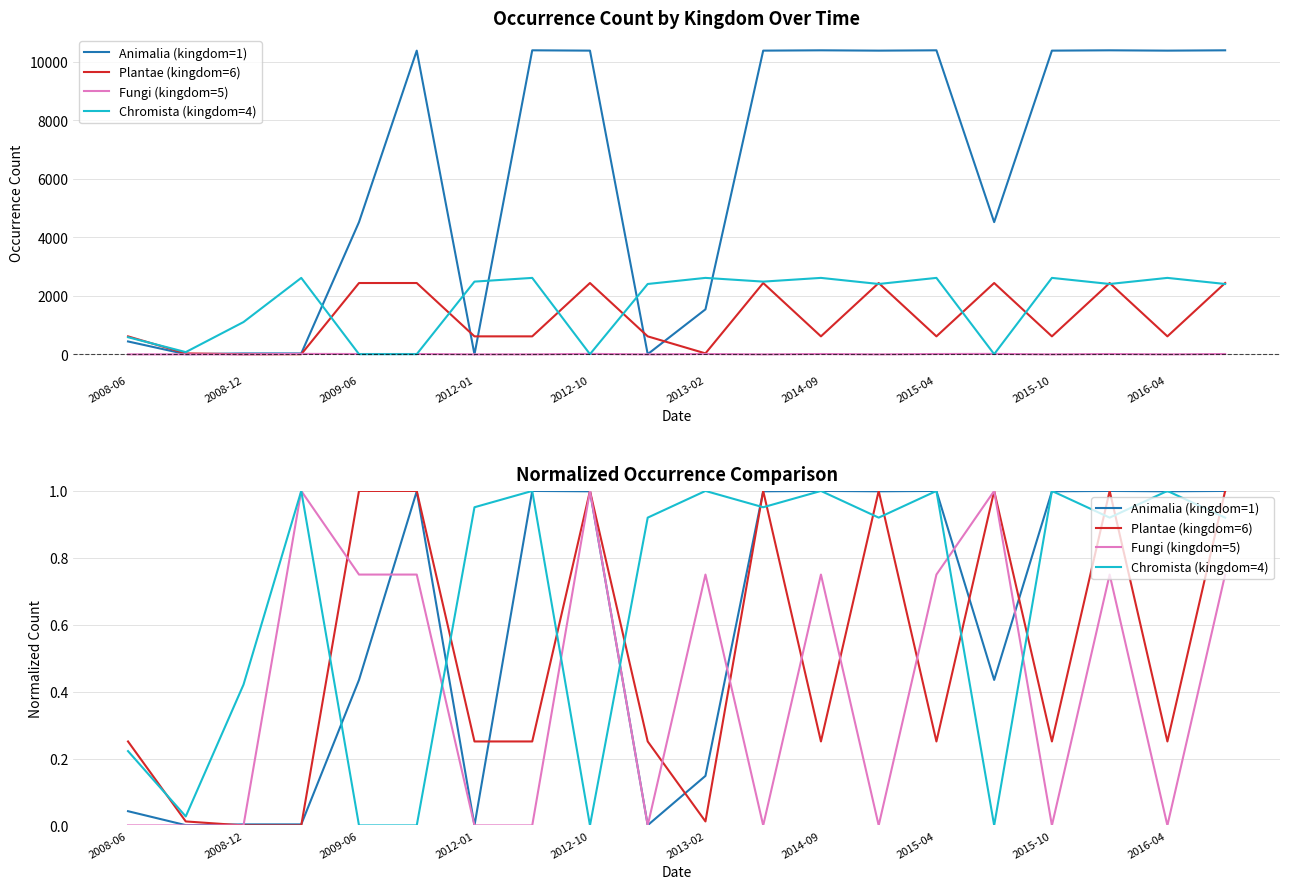

After their last crossing, which series has the higher values: Animalia (kingdom=1) or Fungi (kingdom=5)?

Animalia (kingdom=1)